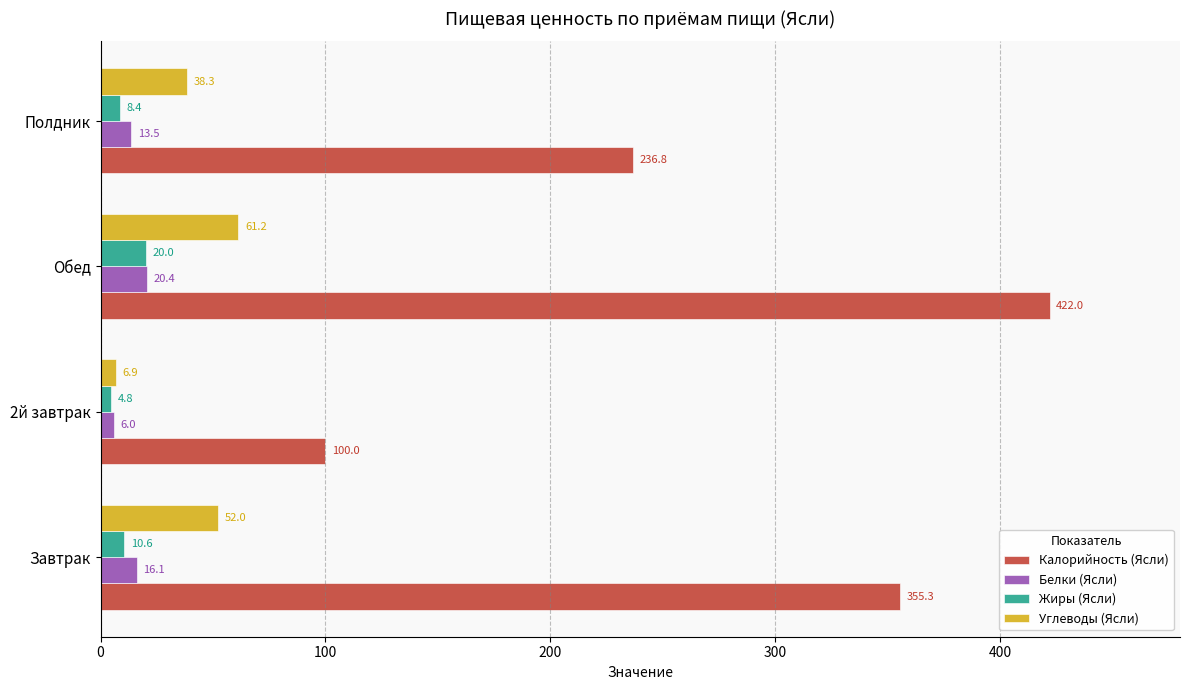

Which series has the largest total across all categories?

Калорийность (Ясли)